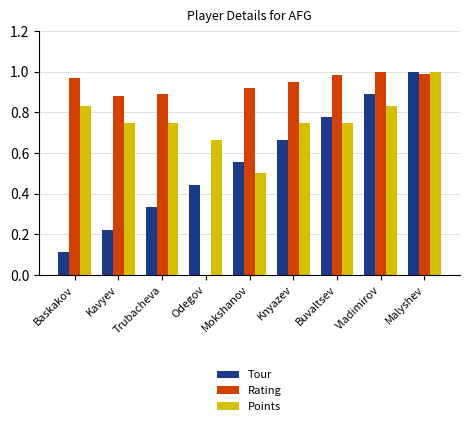

What is the sum of the Points values at Vladimirov and Baskakov?

1.7